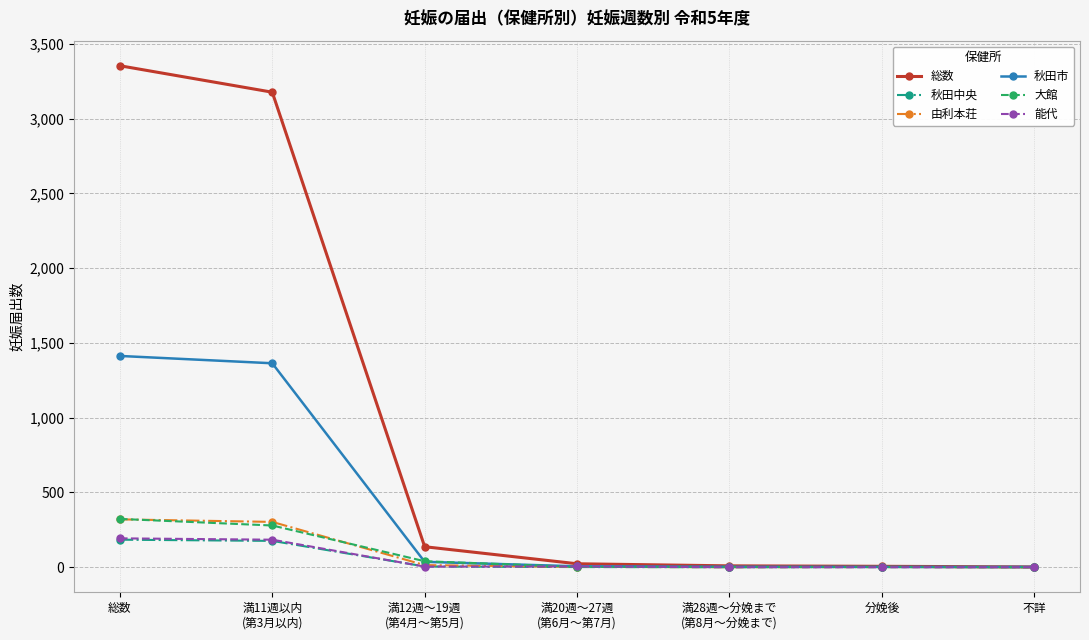

How many values in the 大館 series are below 2?

3